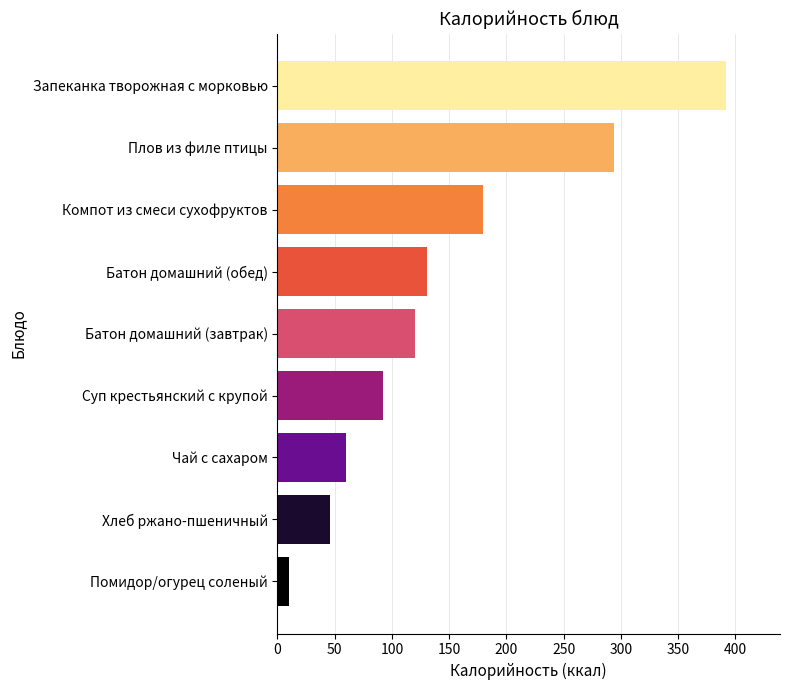

What is the average value?

147